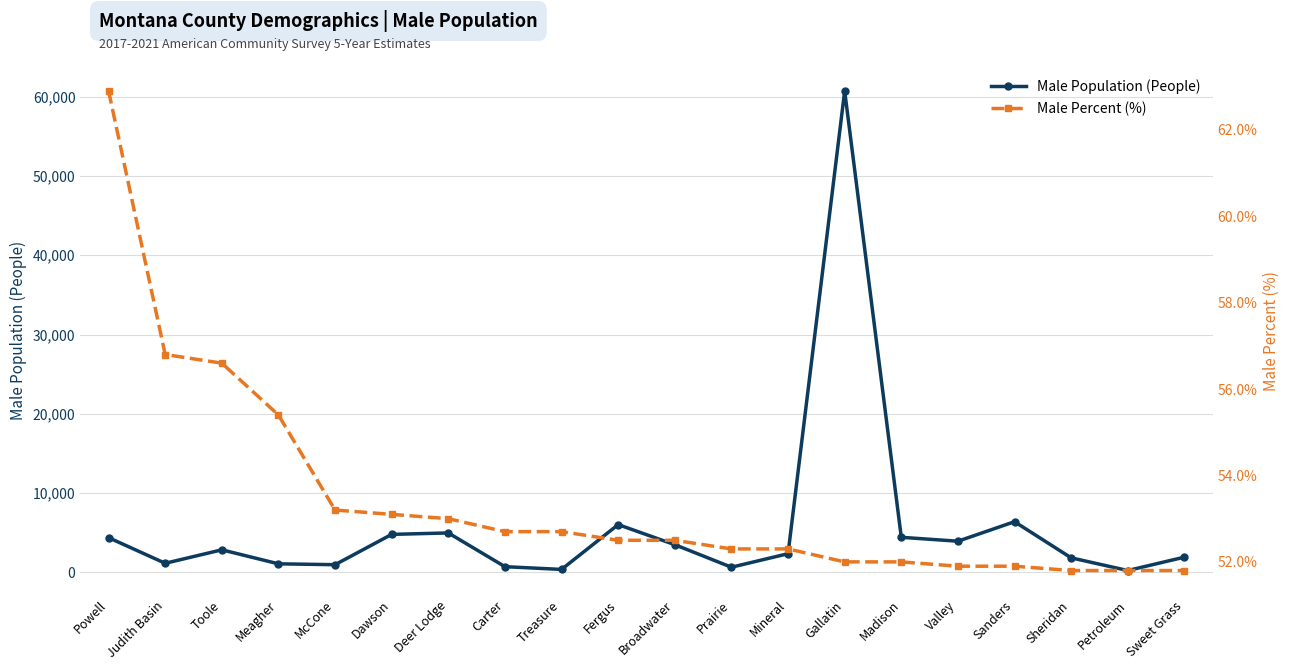

Which series has the largest total across all categories?

Male Population (People)